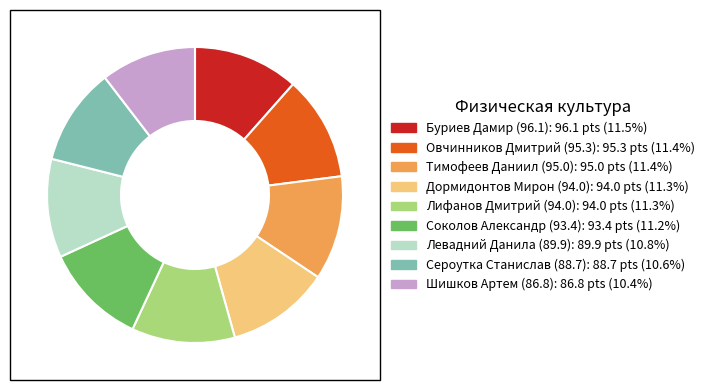

Which has a higher value, Сероутка Станислав (88.7) or Соколов Александр (93.4)?

Соколов Александр (93.4)